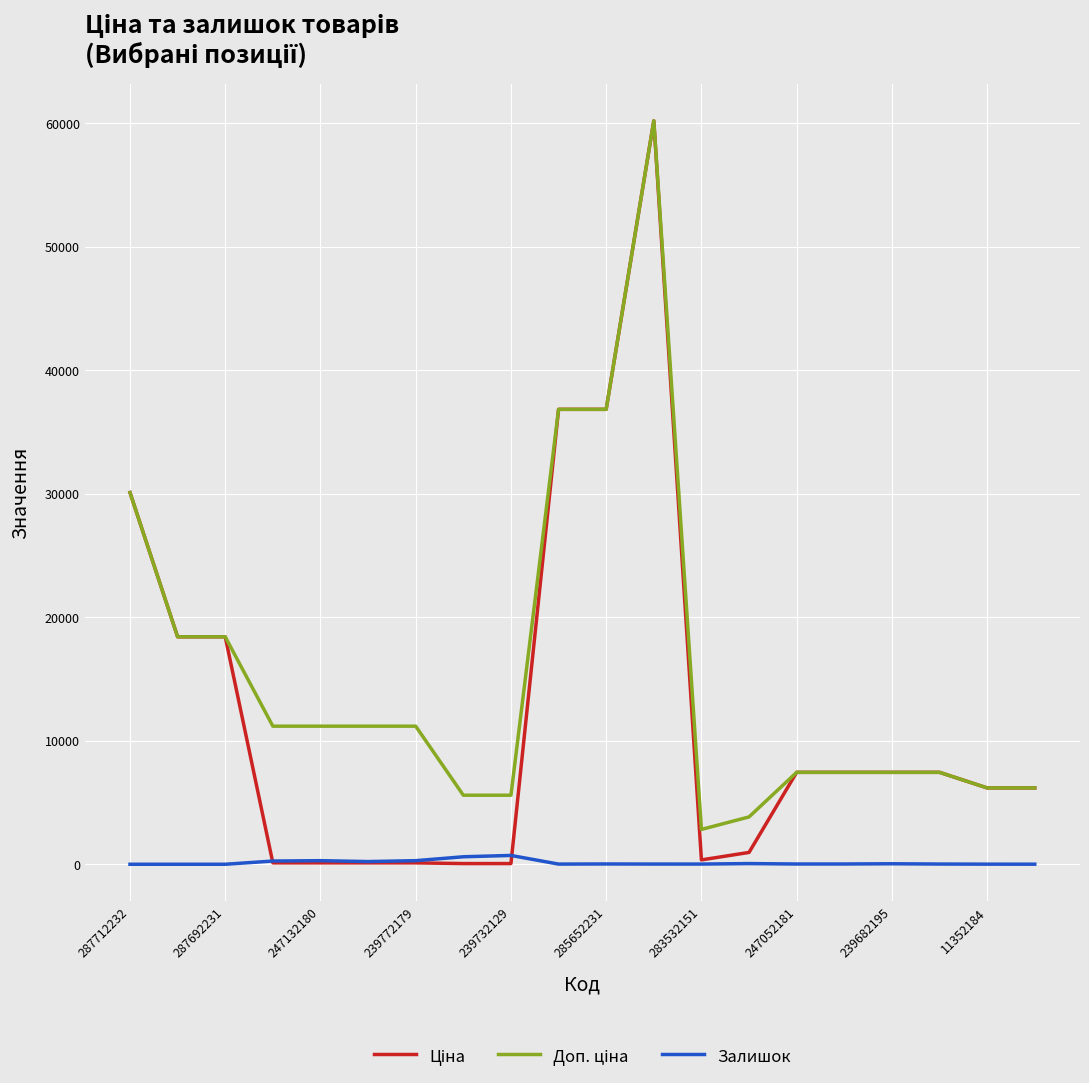

Which series has the widest spread of values?

Ціна